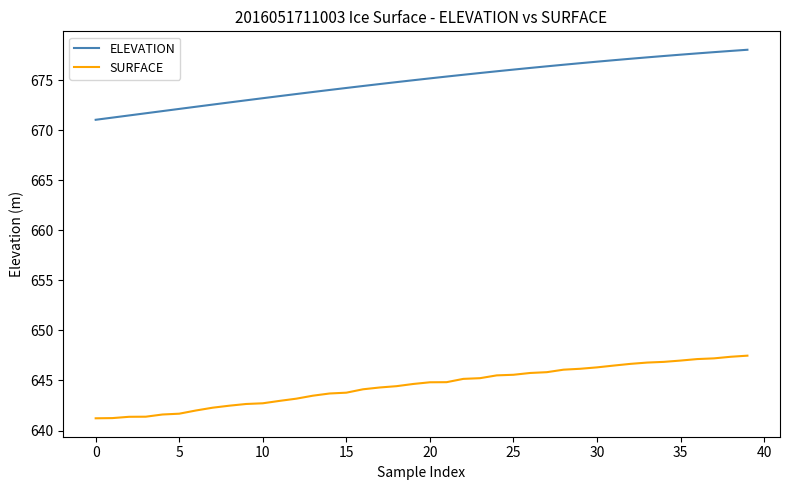

What is the minimum value for SURFACE?

641.2